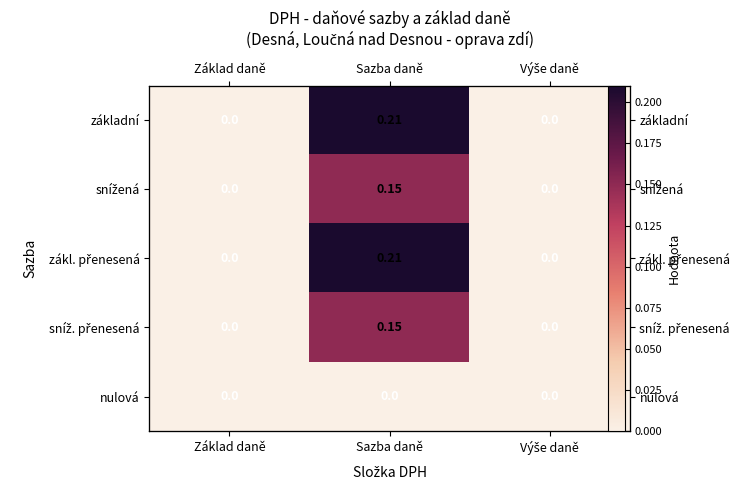

What is the total value across all series at Sazba daně?

0.7